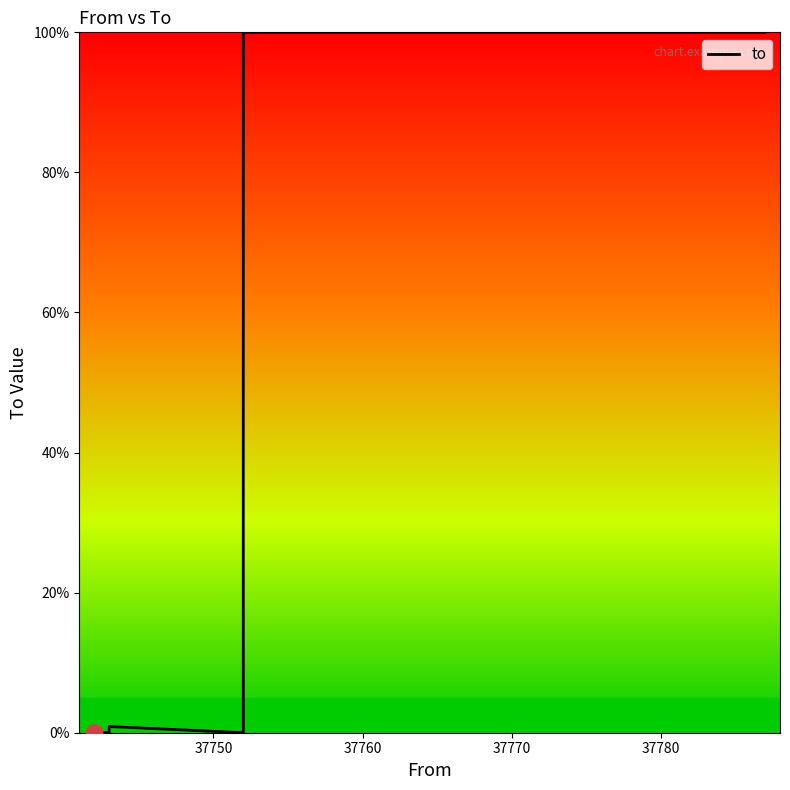

Does the chart have visible grid lines?

No